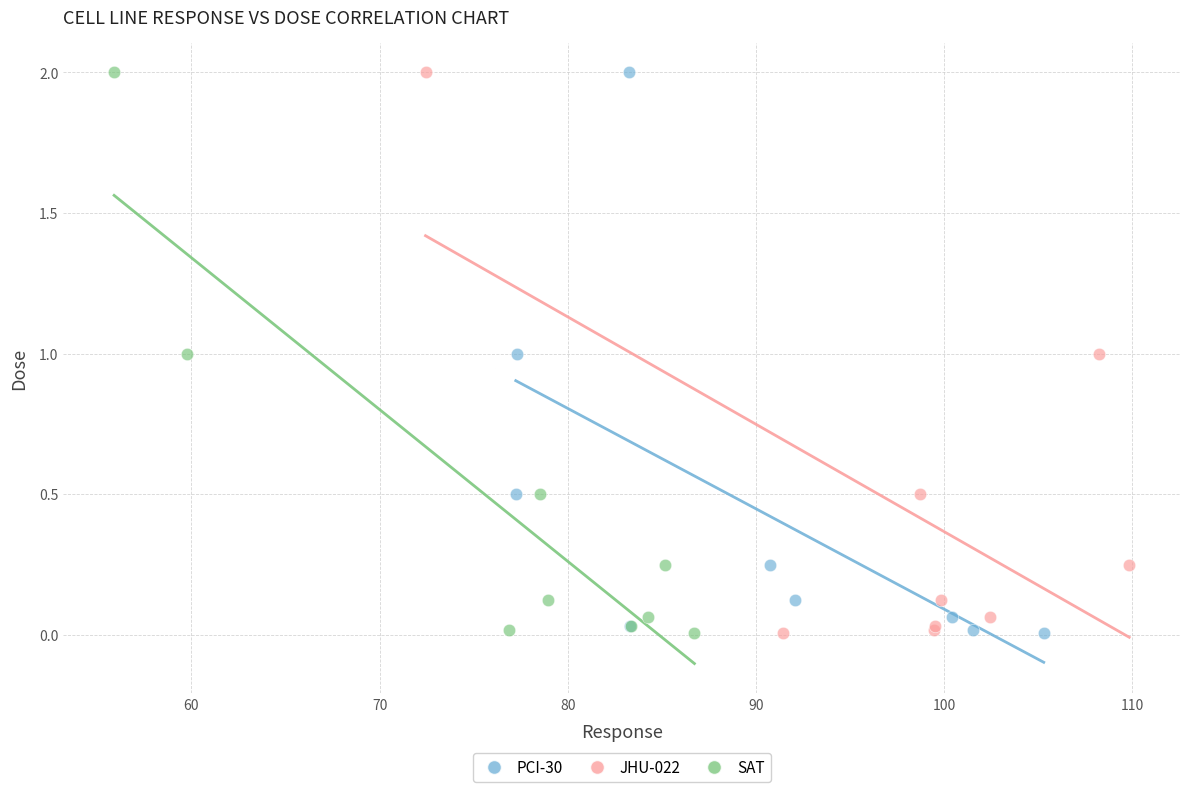

What are all the series names shown in the legend?

PCI-30, JHU-022, SAT